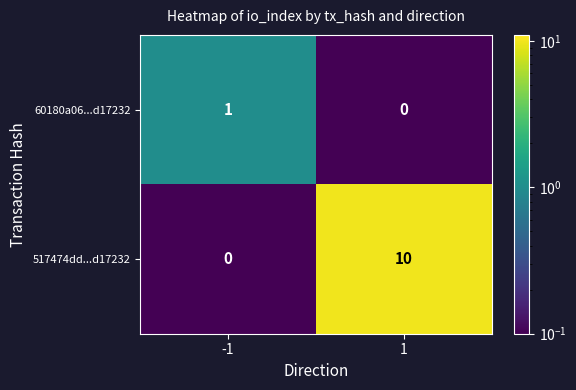

Which series has the largest range (max minus min)?

517474dd...d17232